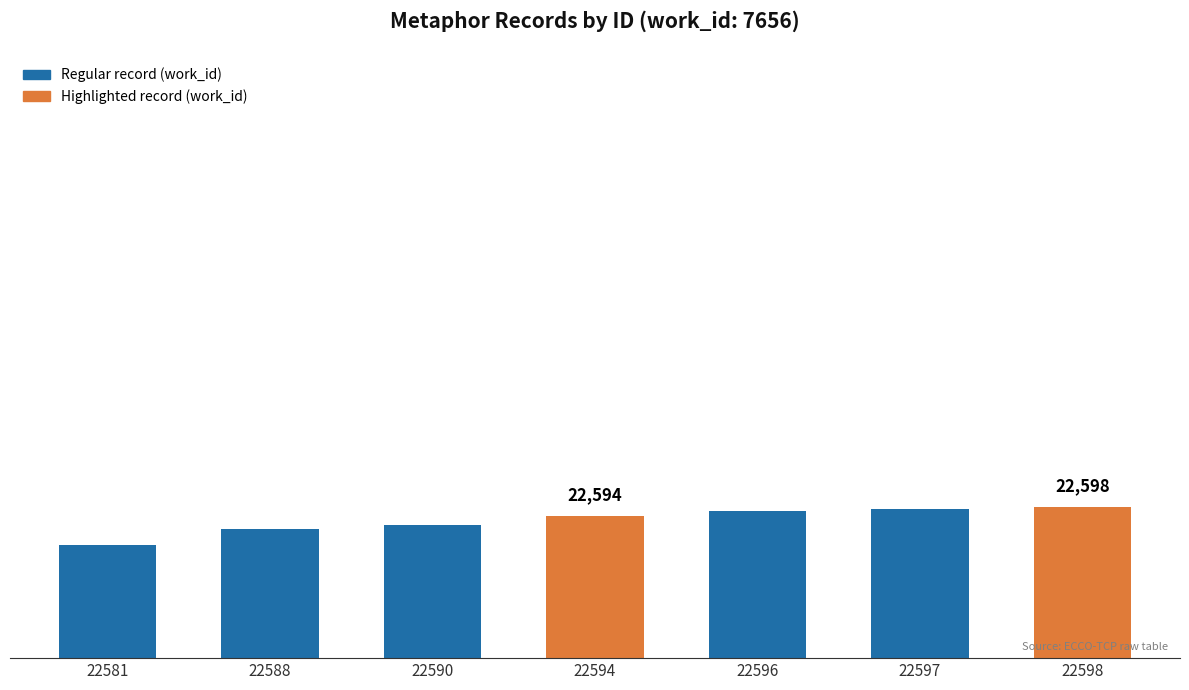

What is the value of the 1st bar from the left?

22581